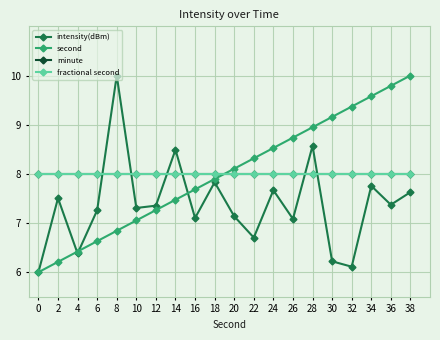

The intensity(dBm) series shows 2.1 at 6. True or false?

False